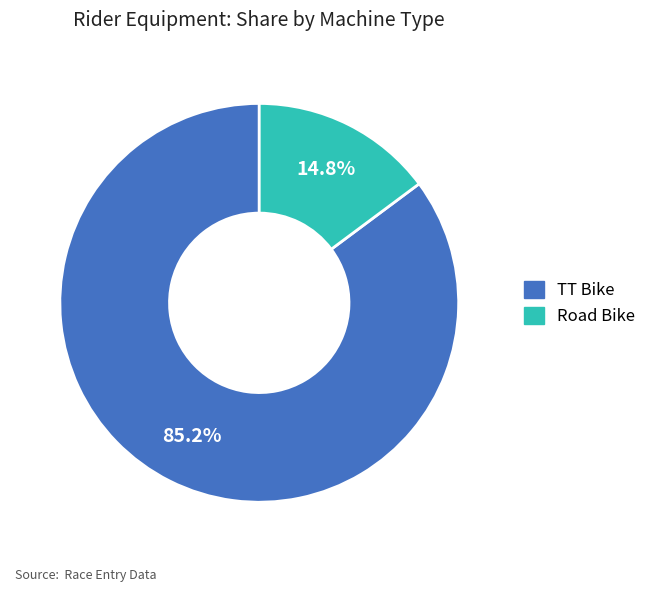

Which category has the biggest portion of the pie?

TT Bike